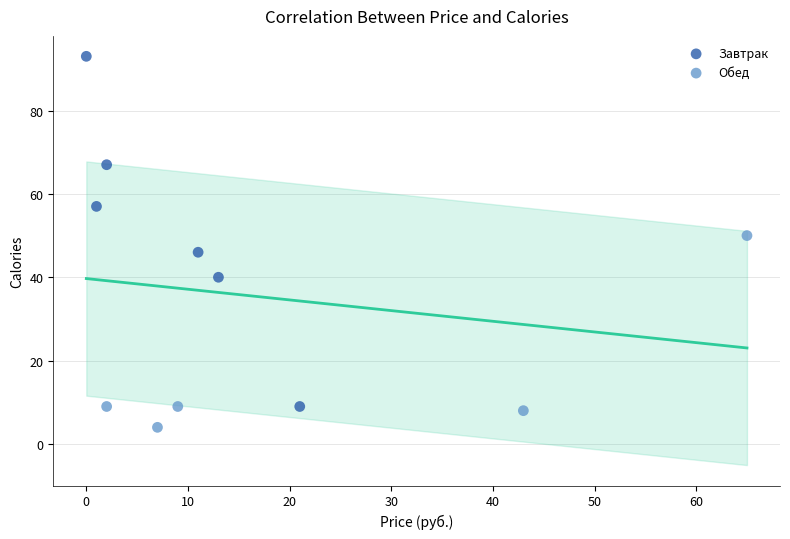

Which series reaches the maximum Y coordinate?

Завтрак